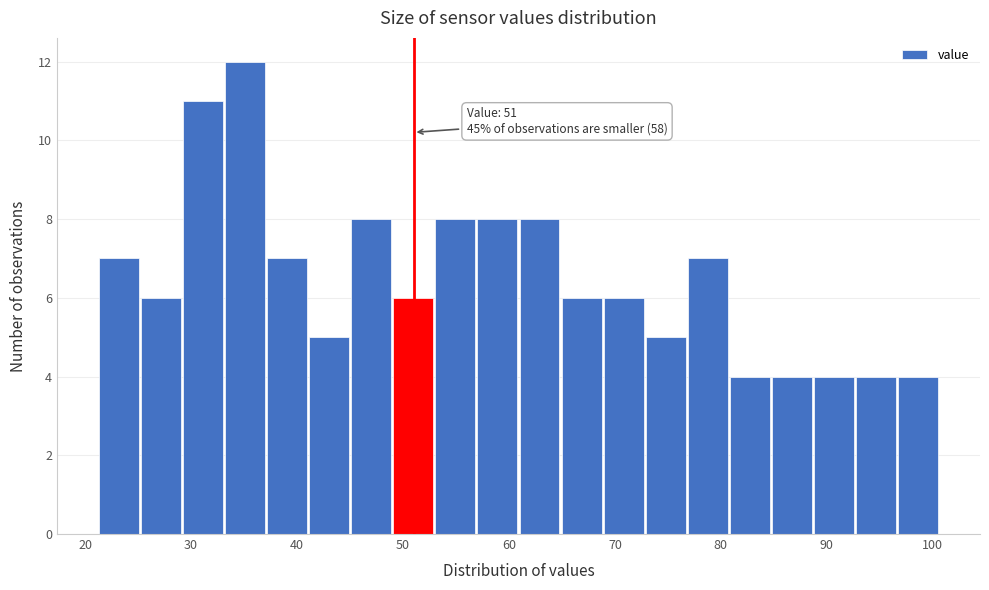

Read against the x-axis, roughly where is the centre of the tallest bar?

35